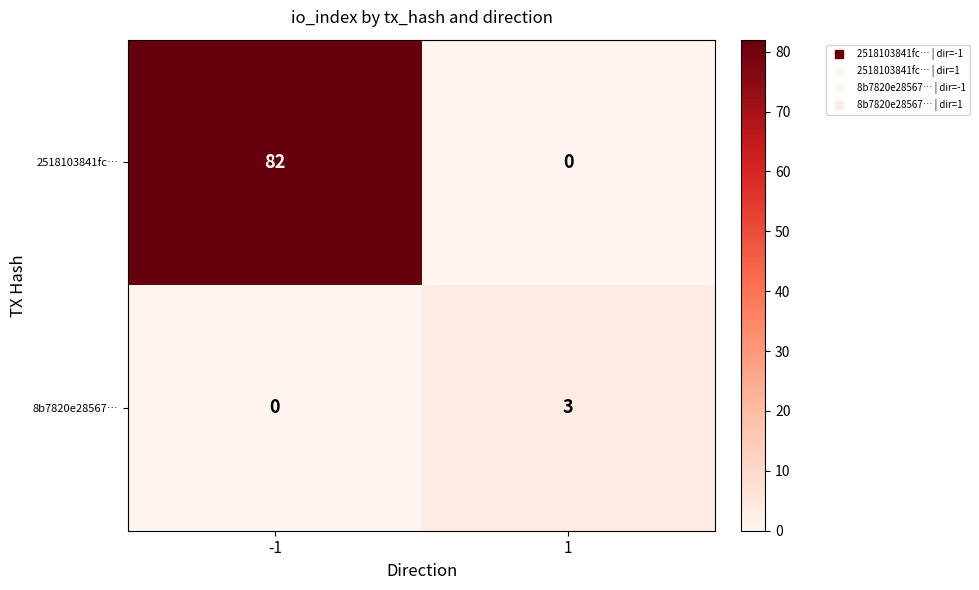

What value does the 8b7820e28567… series have at 1?

3